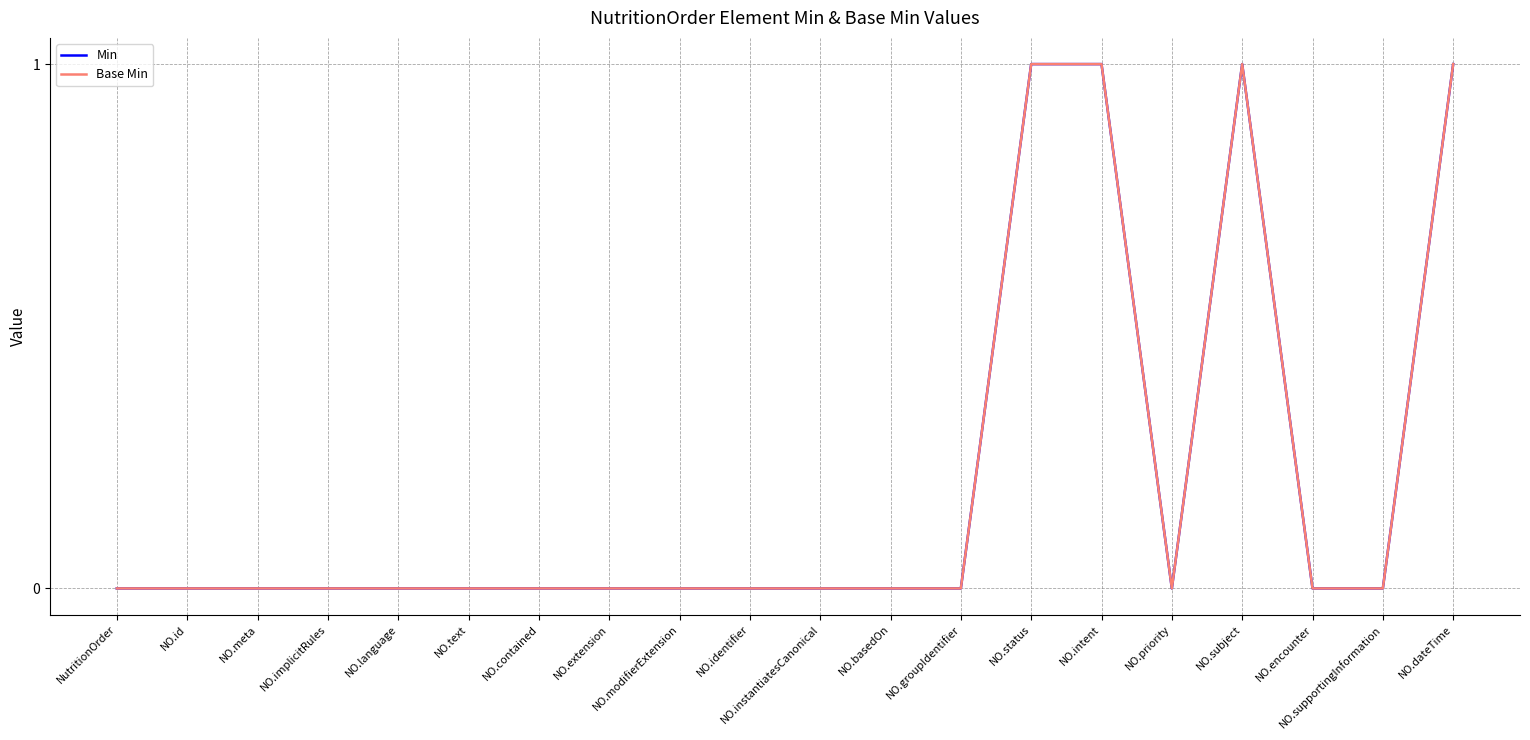

Is the value of Min at NO.dateTime greater than the value of Base Min at NO.identifier?

Yes